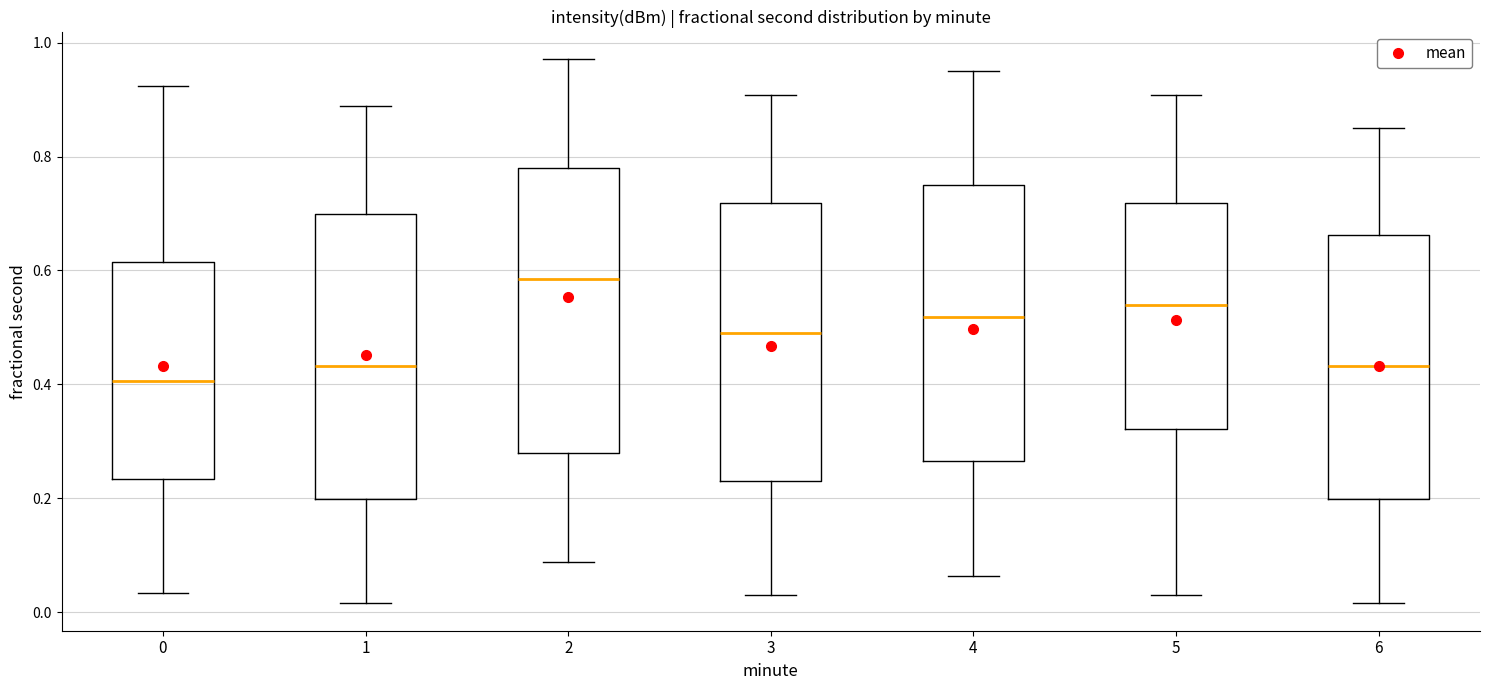

Reading left to right, read every box against the y-axis: the position of its median line, the range the box covers, and the ends of its whiskers. The values are not printed on the chart, so give them approximately, as read against the axis.

0: median 0.40, box 0.24 to 0.62, whiskers 0.04 to 0.92
1: median 0.44, box 0.20 to 0.70, whiskers 0.02 to 0.88
2: median 0.58, box 0.28 to 0.78, whiskers 0.08 to 0.98
3: median 0.50, box 0.24 to 0.72, whiskers 0.04 to 0.90
4: median 0.52, box 0.26 to 0.76, whiskers 0.06 to 0.94
5: median 0.54, box 0.32 to 0.72, whiskers 0.04 to 0.90
6: median 0.44, box 0.20 to 0.66, whiskers 0.02 to 0.84